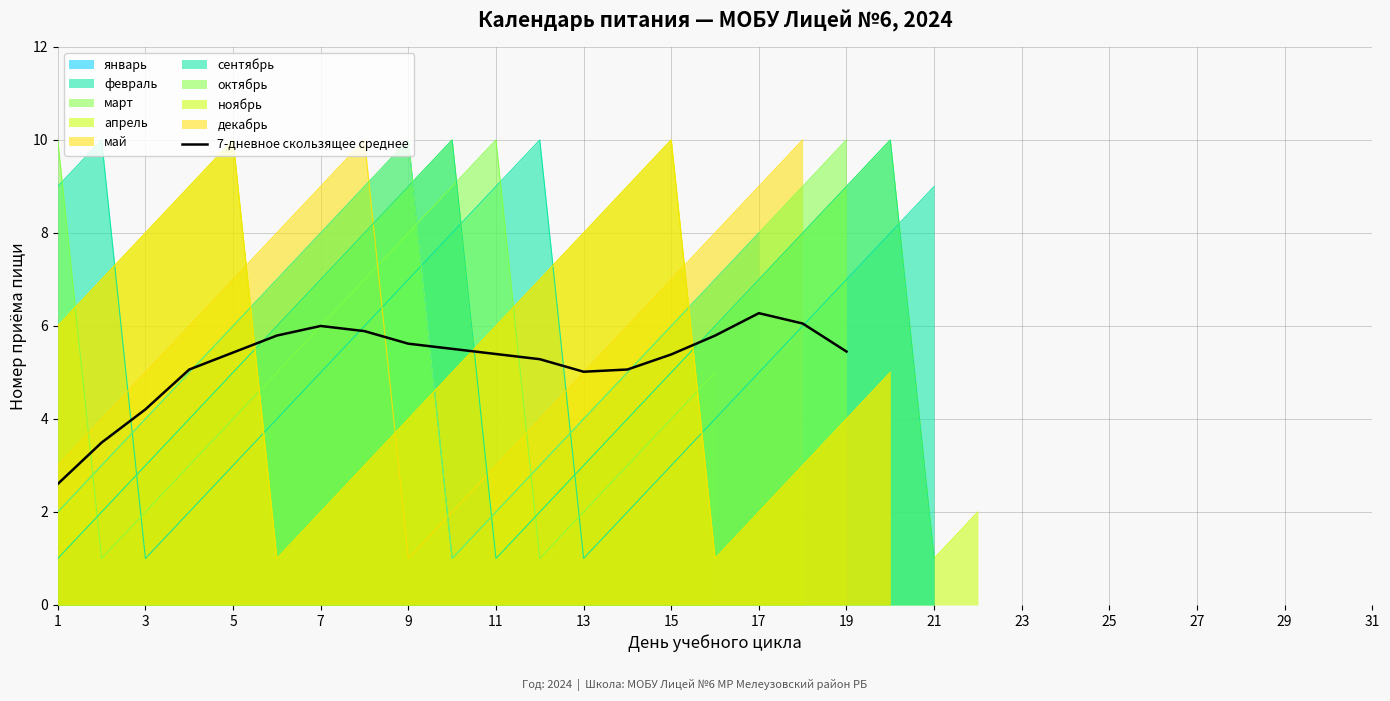

Does the chart display data point markers on the line(s)?

No